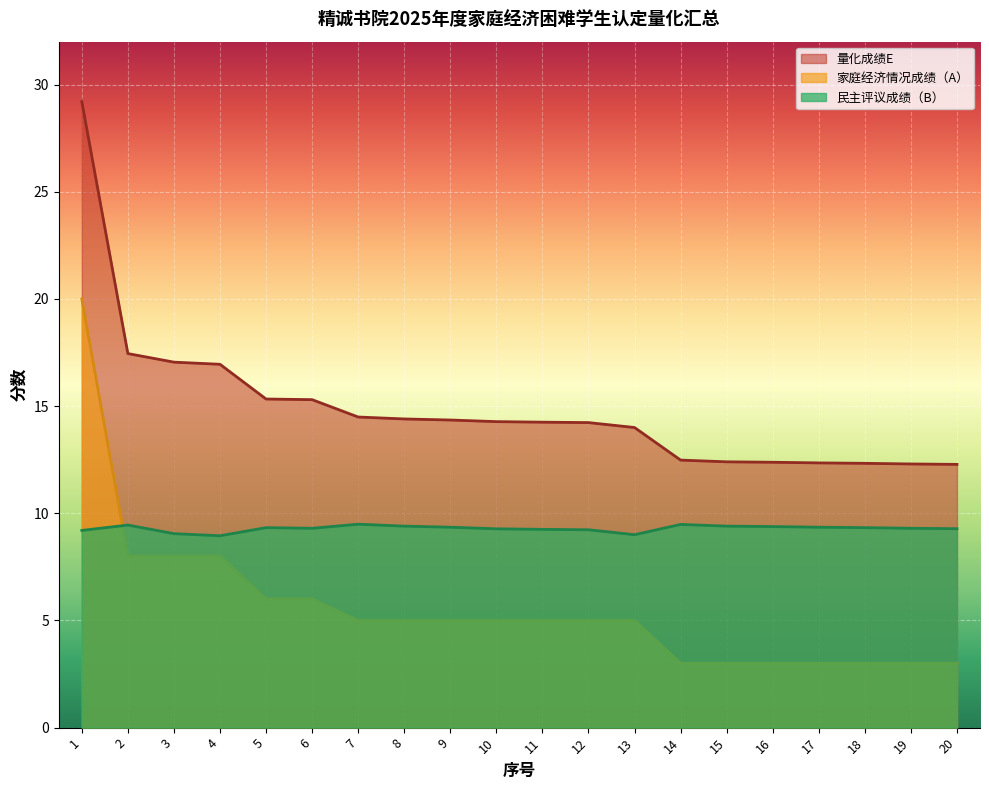

What is the spread (max minus min) of values at 4?

8.9